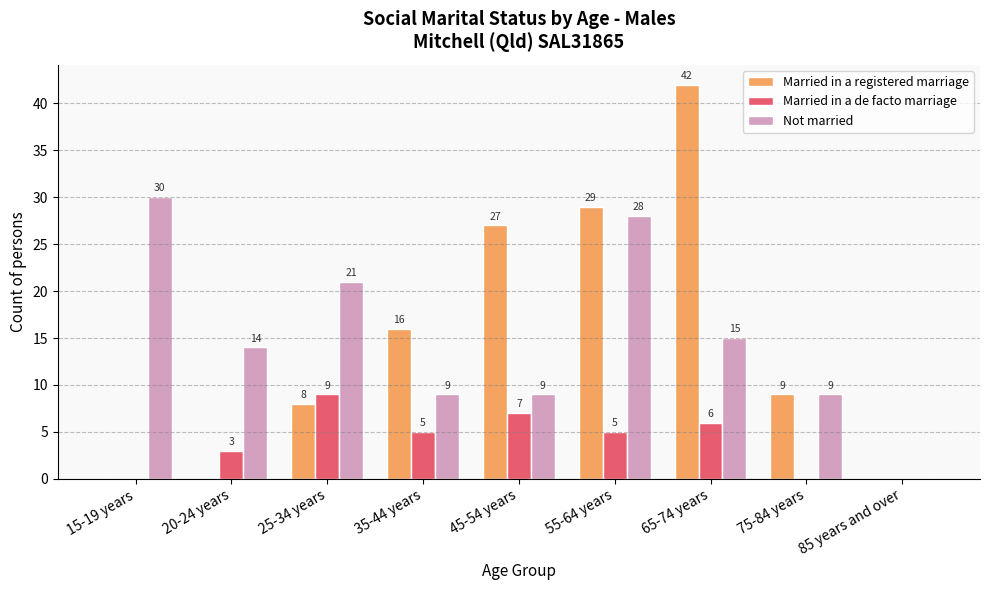

What is the sum of all Married in a de facto marriage values?

35